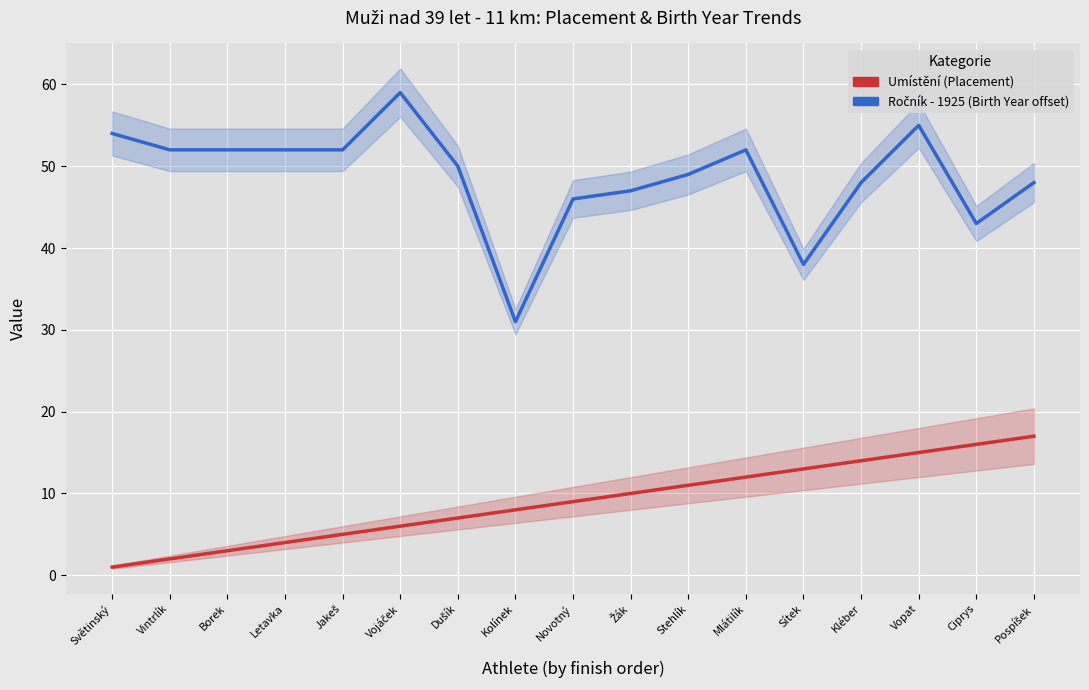

True or false: Ročník - 1925 (Birth Year offset) and Umístění (Placement) cross at least once.

False